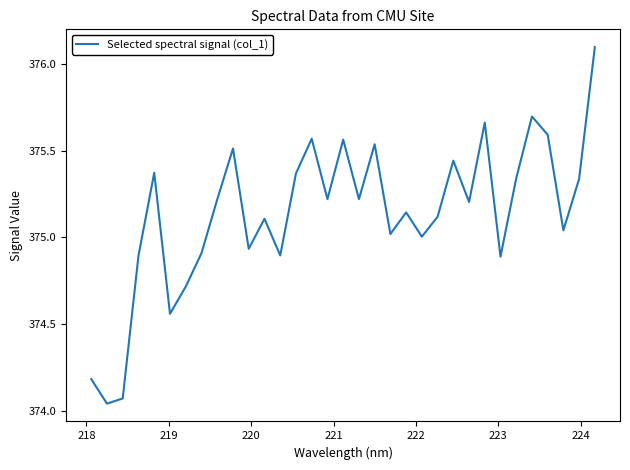

What is the greatest value displayed?

376.1